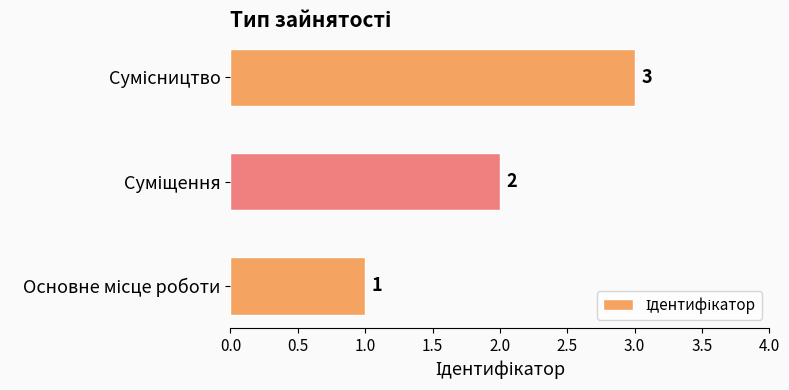

How many values are between 1 and 3?

3